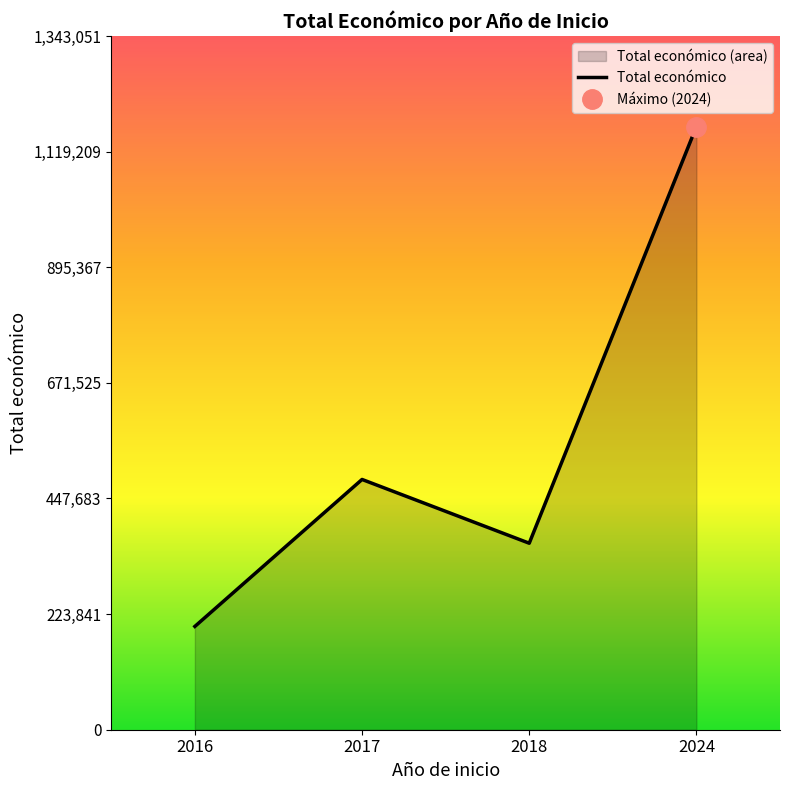

Rank the categories by Total económico value from lowest to highest.

2016, 2018, 2017, 2024